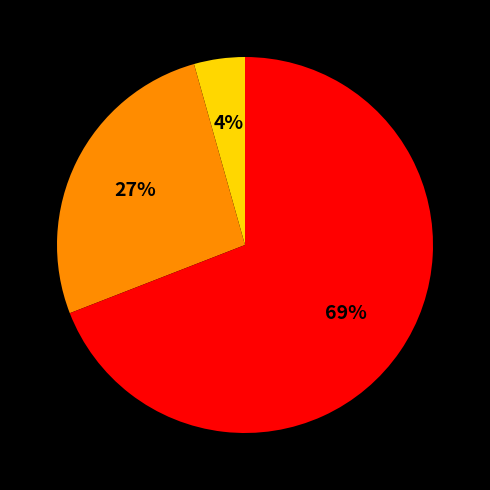

Does any single category account for the majority?

Yes